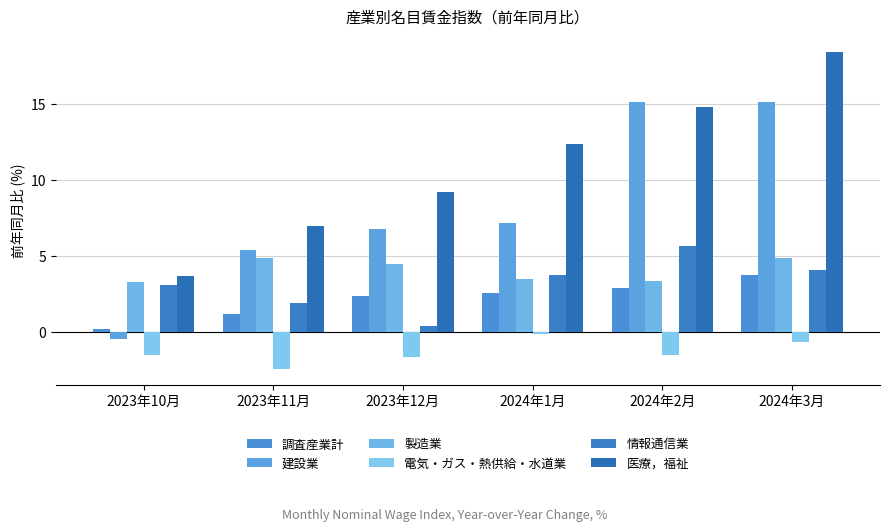

How many groups of bars are there?

6